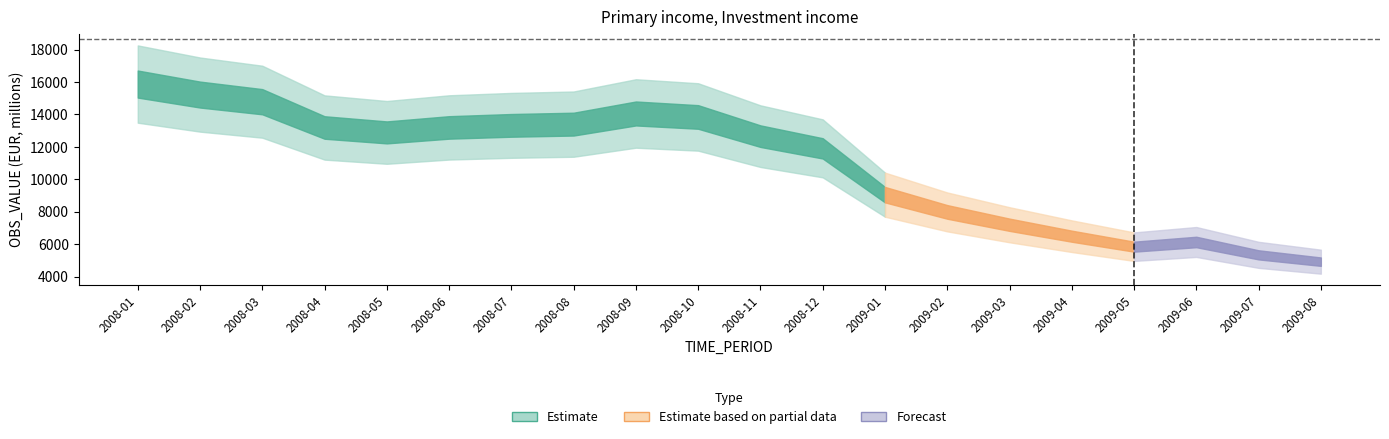

What is the minimum value shown in the chart?

4929.9